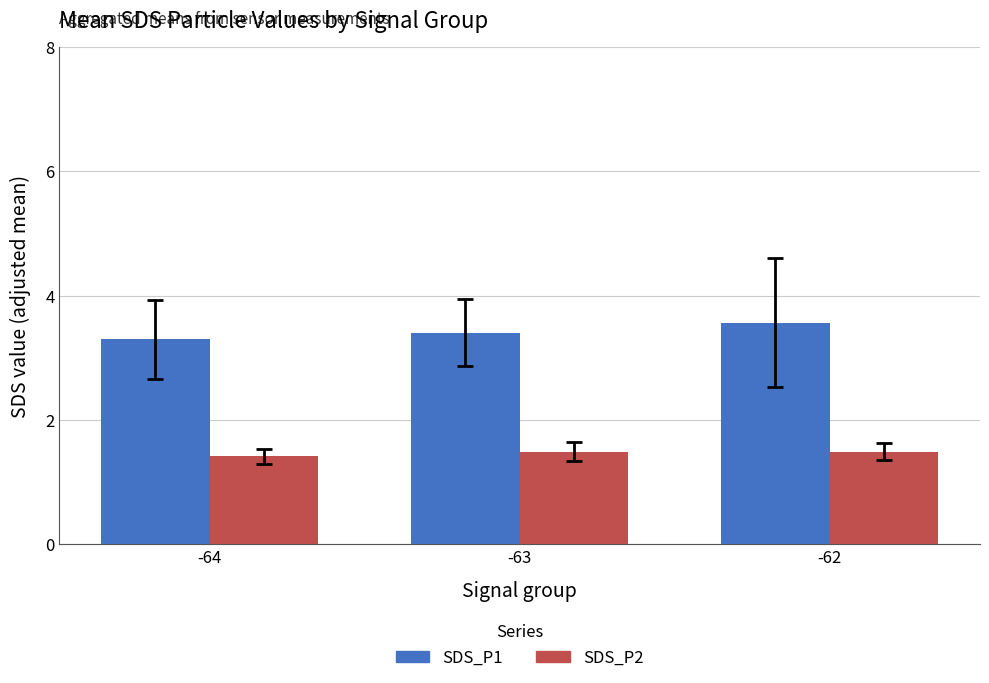

Read the SDS_P1 value at -62.

3.6